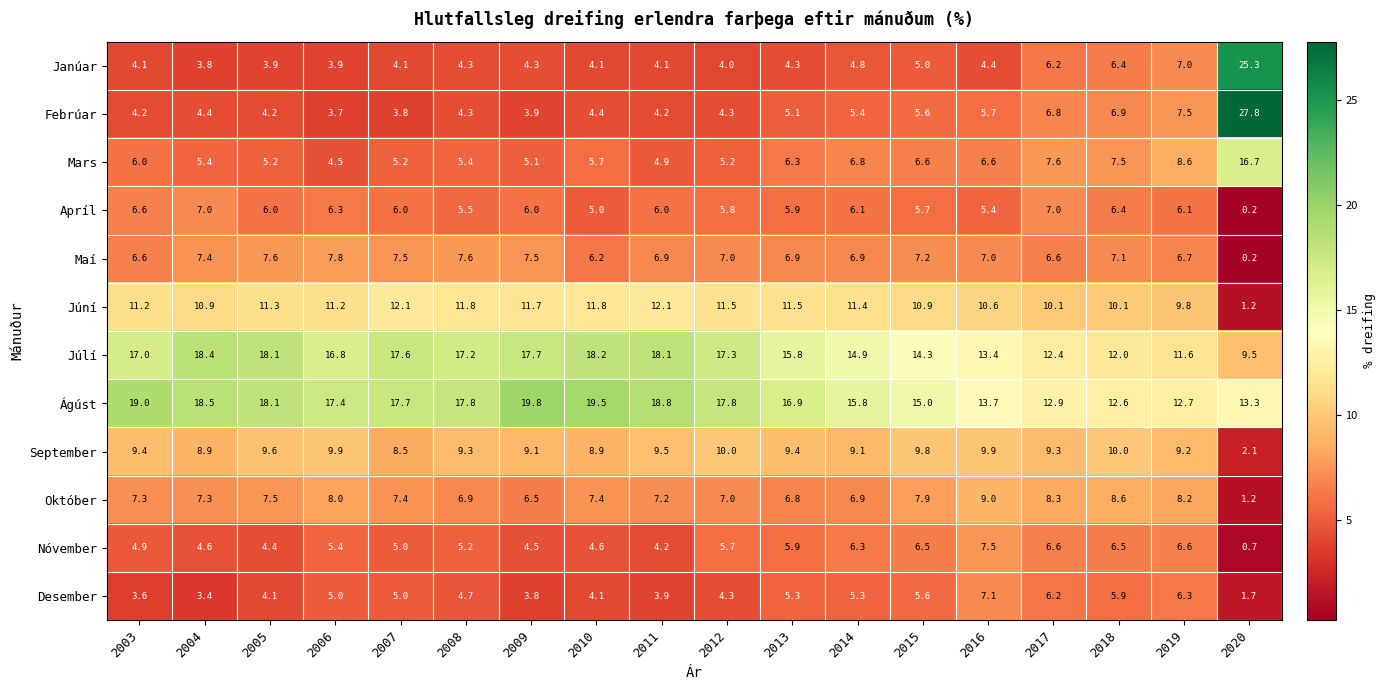

Rank the series by their maximum value, from lowest to highest.

Apríl, Desember, Nóvember, Maí, Október, September, Júní, Mars, Júlí, Ágúst, Janúar, Febrúar